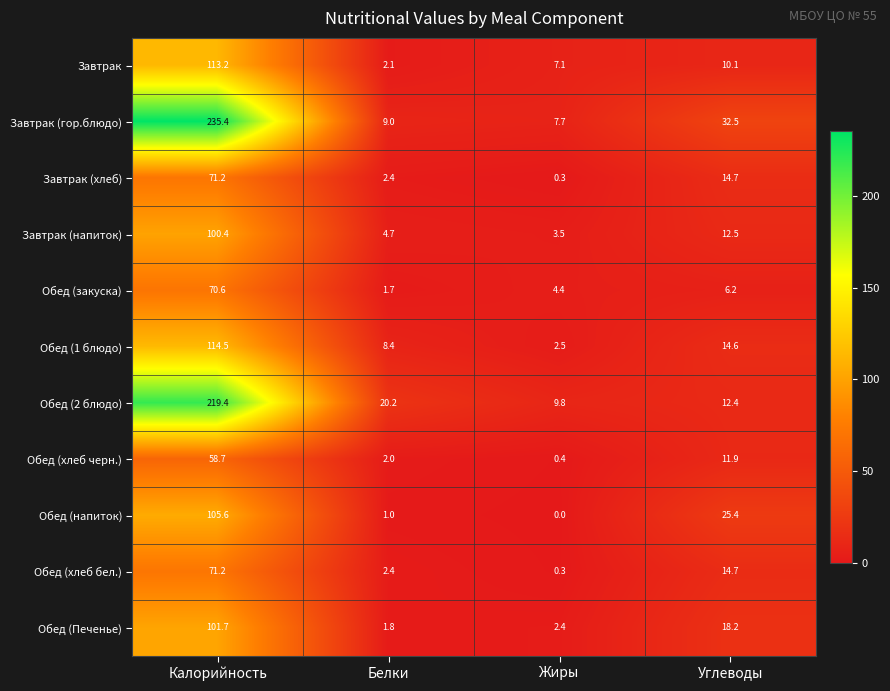

Between Белки and Жиры, which series saw the biggest shift?

Обед (2 блюдо)